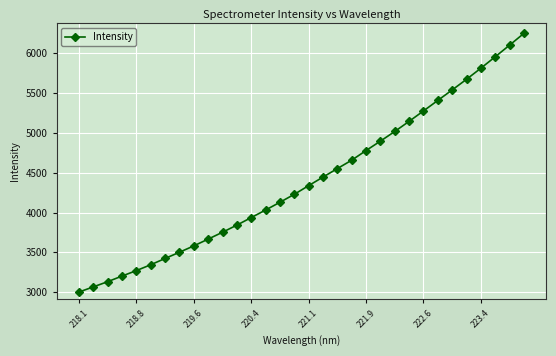

How many lines are shown in the chart?

1